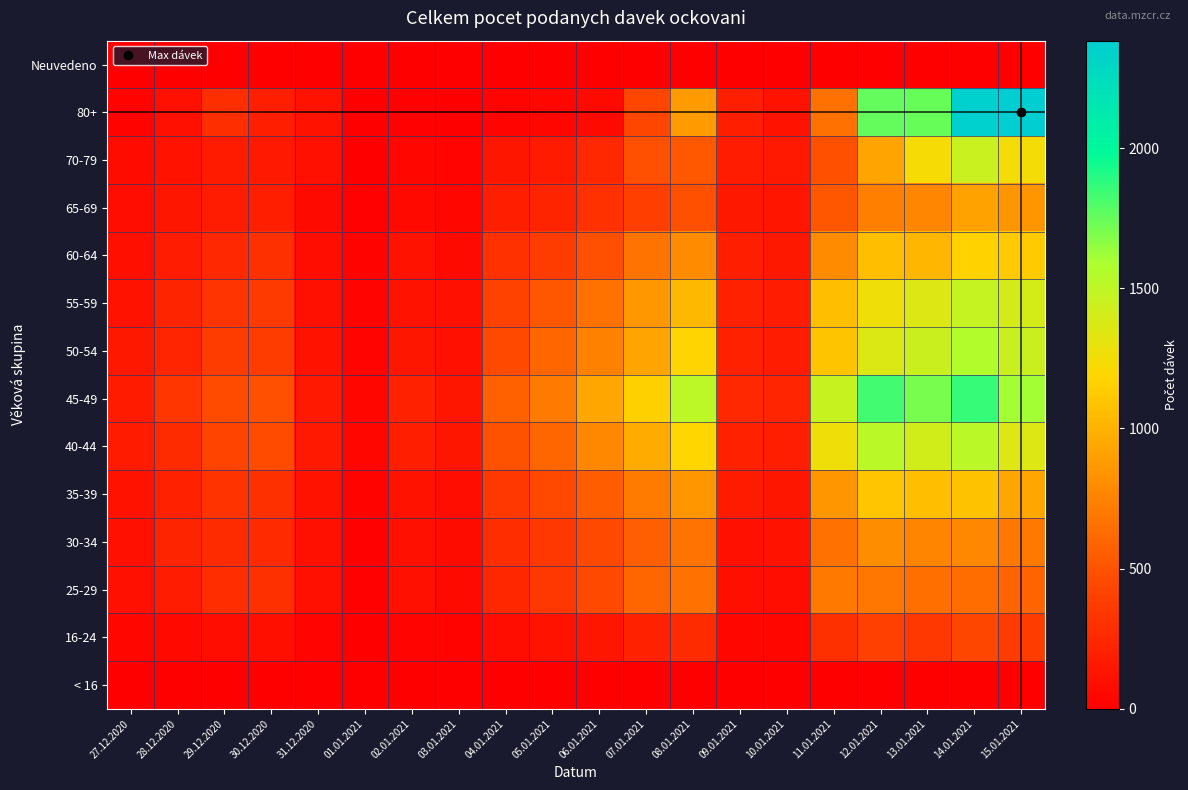

What is the greatest value displayed?

2383